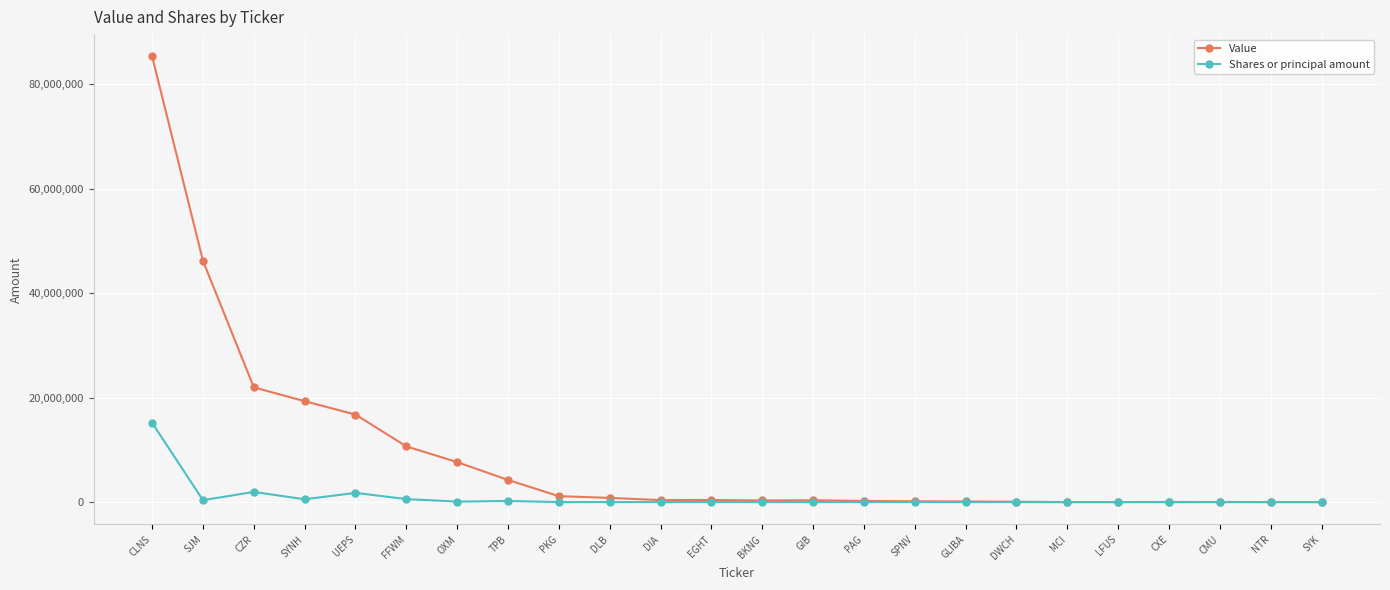

Where does the Value series first go above 386000?

CLNS